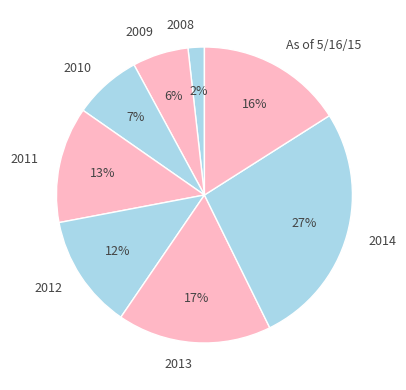

True or false: 2011 accounts for 19% of the total.

False